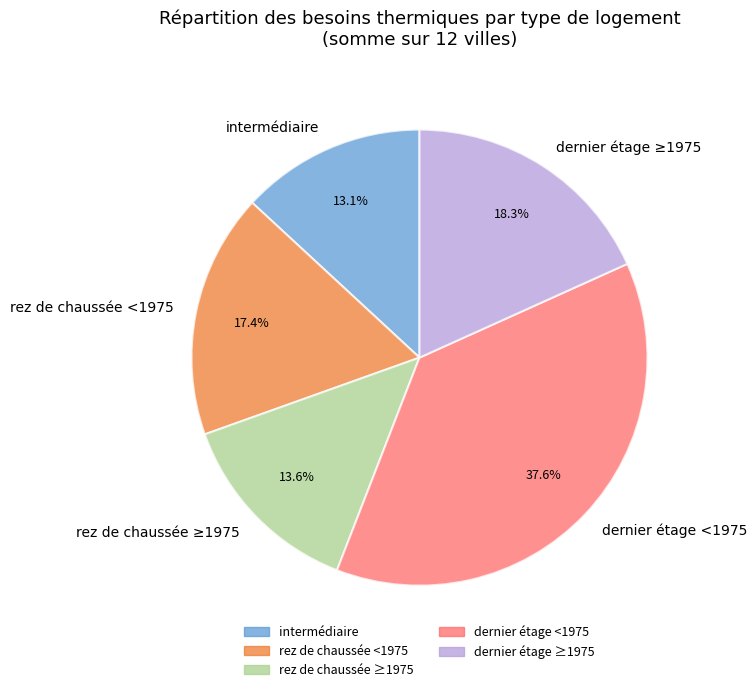

Which slice is the largest?

dernier étage <1975